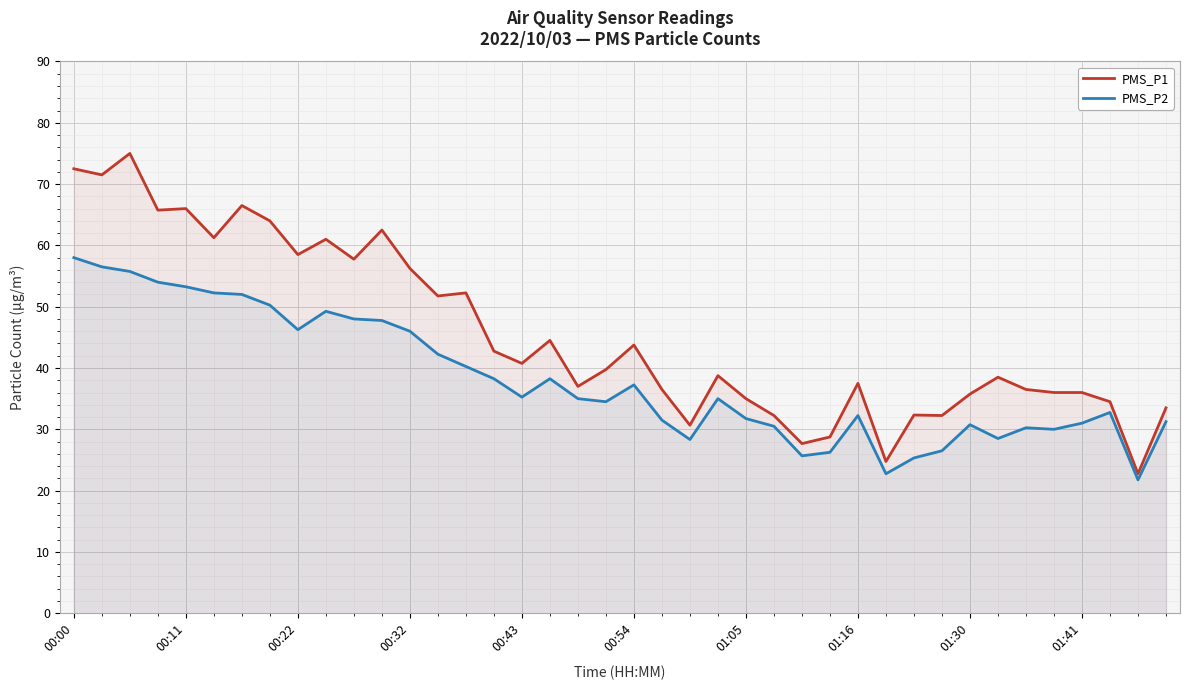

At how many categories does at least one series exceed 68?

3